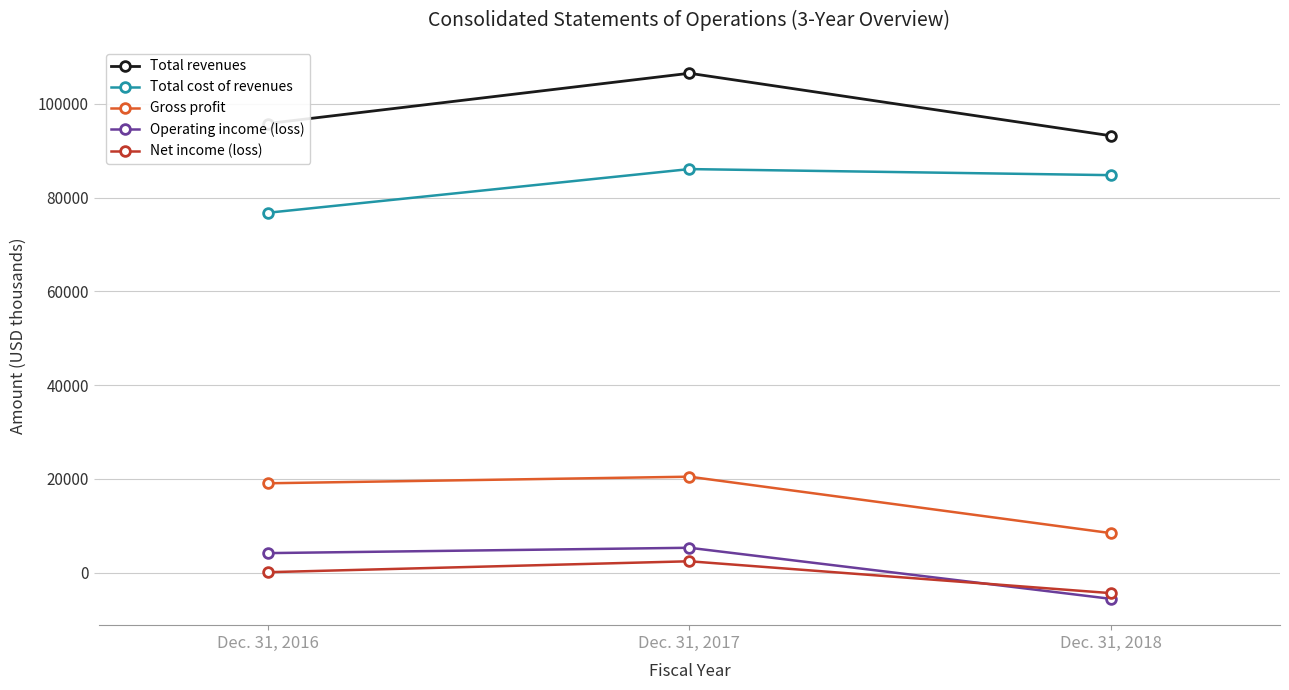

Which category has the lowest value across all series?

Dec. 31, 2018